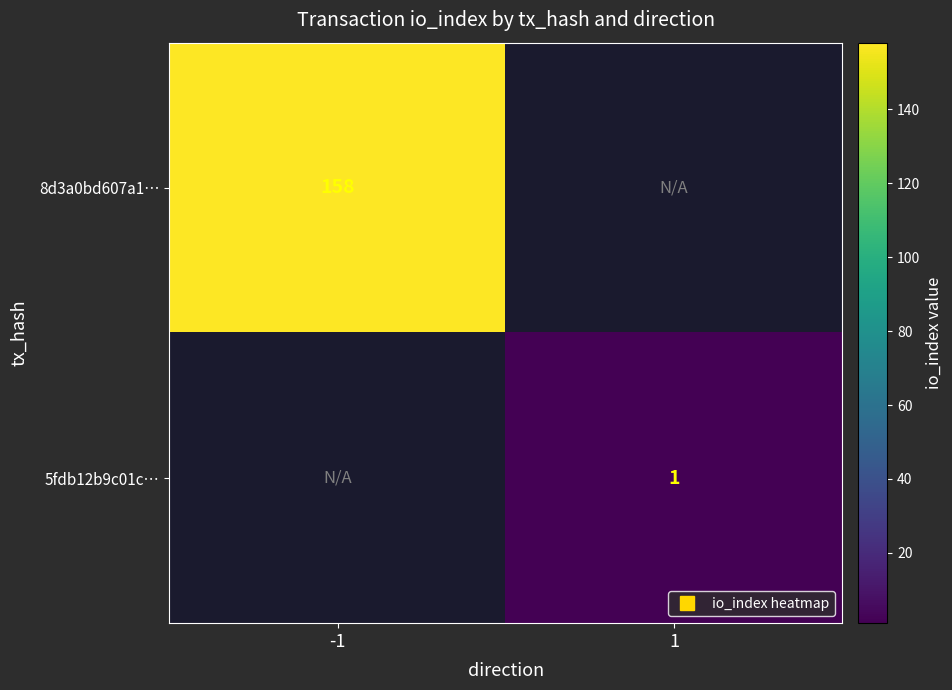

Is the value of 8d3a0bd607a1… at 1 greater than the value of 5fdb12b9c01c… at 1?

No